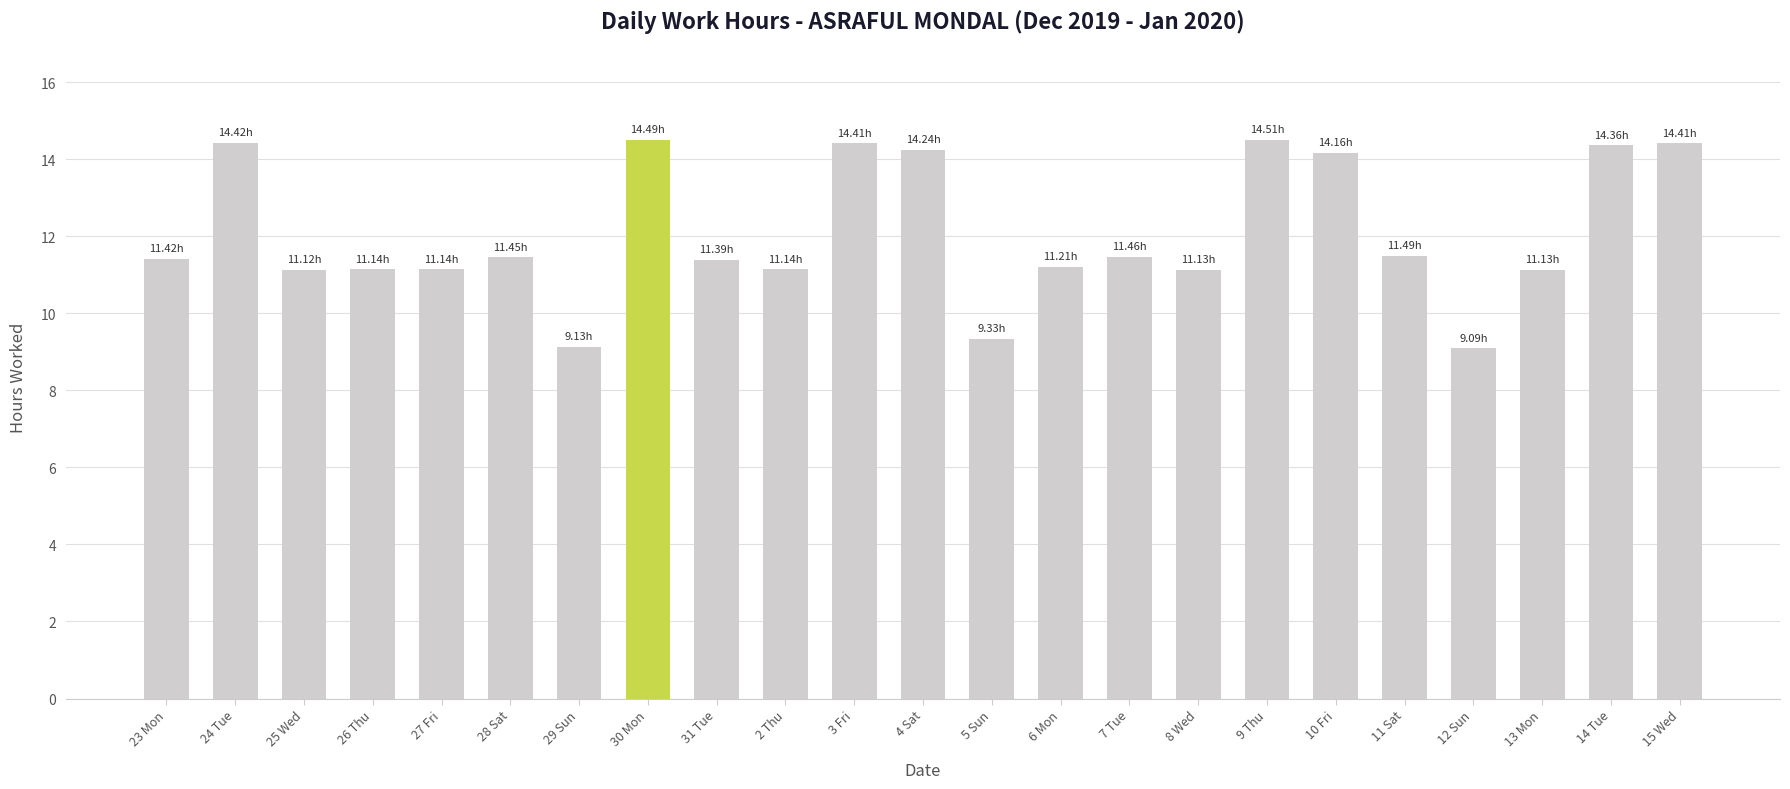

What is the difference between the maximum and second lowest values?

5.4